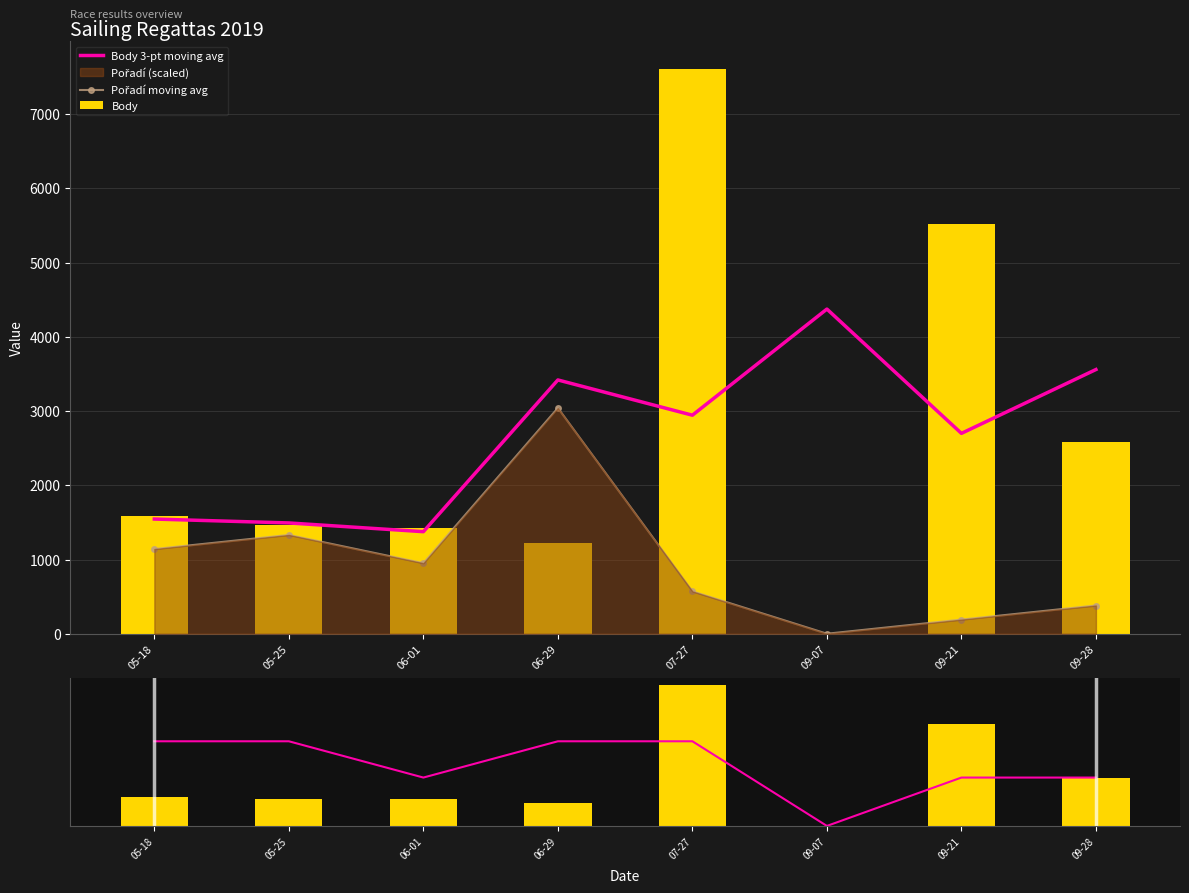

List the labels in order of Pořadí moving avg value, smallest first.

09-07, 09-21, 09-28, 07-27, 06-01, 05-18, 05-25, 06-29